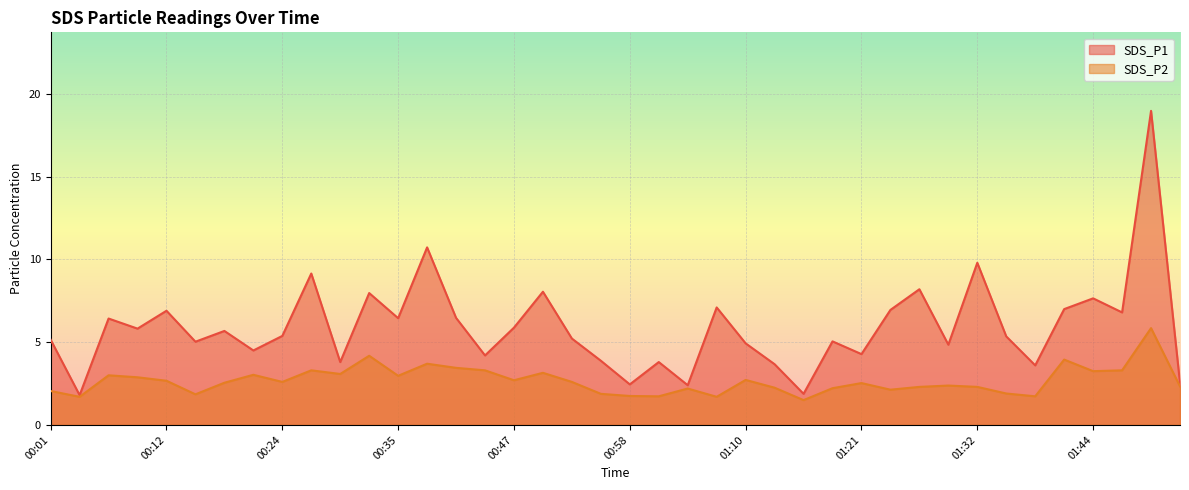

Reading left to right, extract all data points from this chart.

SDS_P1: 5.2	1.8	6.4	5.8	6.9	5.0	5.7	4.5	5.4	9.2	3.8	8.0	6.5	10.7	6.5	4.2	5.9	8.1	5.2	3.9	2.5	3.8	2.4	7.1	4.9	3.7	1.9	5.0	4.3	7.0	8.2	4.8	9.8	5.3	3.6	7.0	7.7	6.8	19.0	2.5
SDS_P2: 2.0	1.7	3.0	2.9	2.7	1.9	2.5	3.0	2.6	3.3	3.1	4.2	3.0	3.7	3.5	3.3	2.7	3.1	2.6	1.9	1.8	1.7	2.2	1.7	2.7	2.2	1.5	2.2	2.5	2.1	2.3	2.4	2.3	1.9	1.7	4.0	3.2	3.3	5.8	2.3